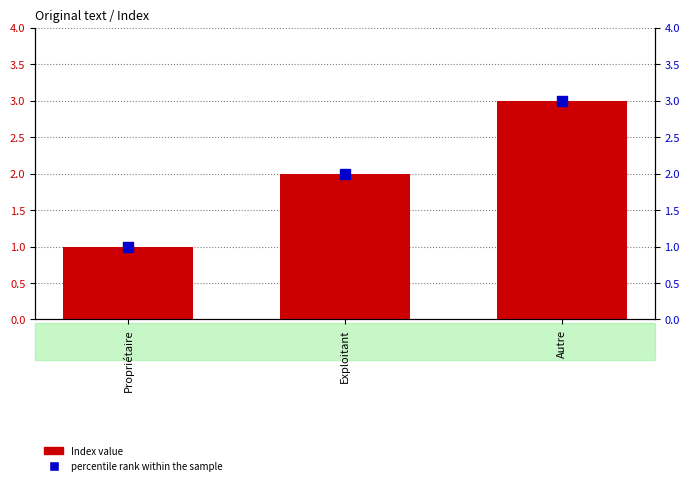

What is the total value across all series at Exploitant?

4